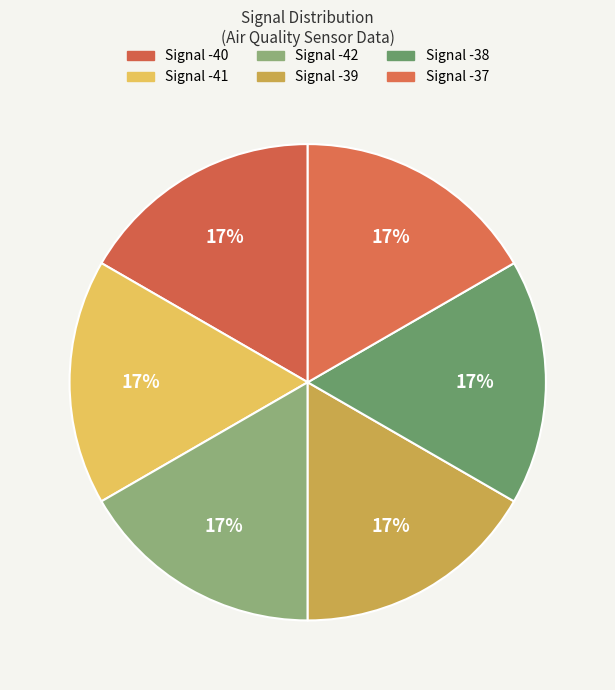

Which category has the biggest portion of the pie?

Signal -41